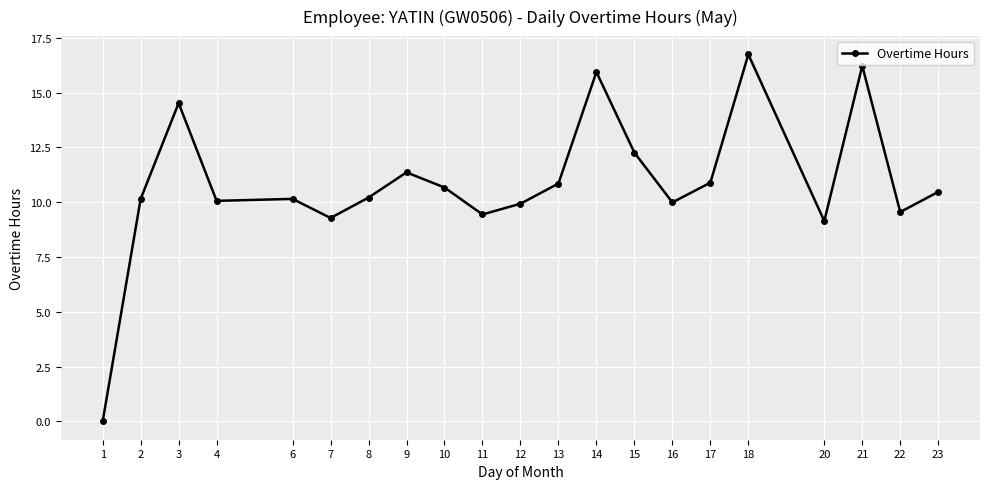

What is the sum of all values?

227.8